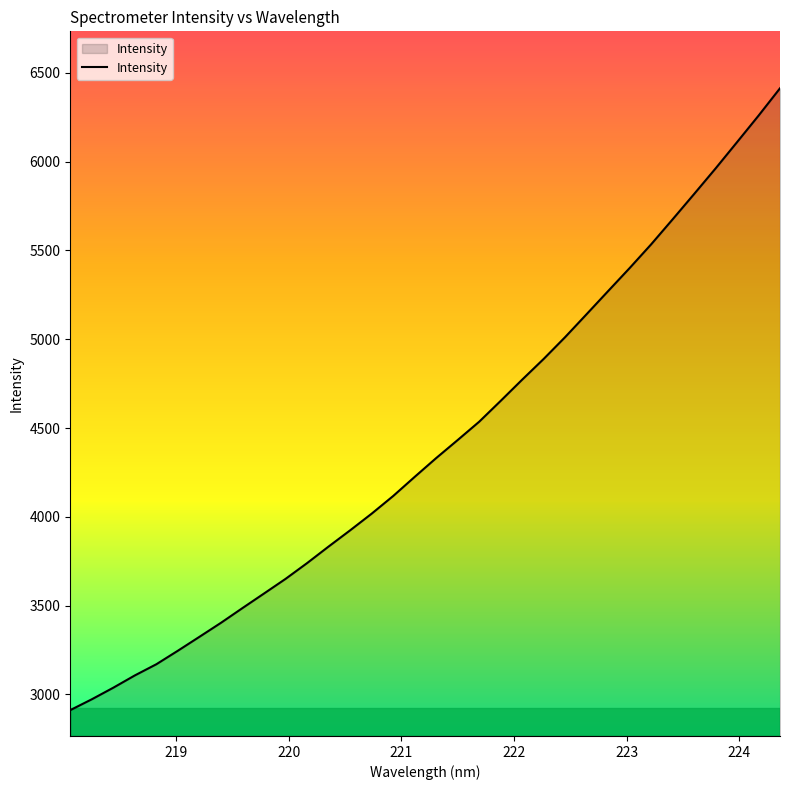

What is the maximum value shown in the chart?

6413.0